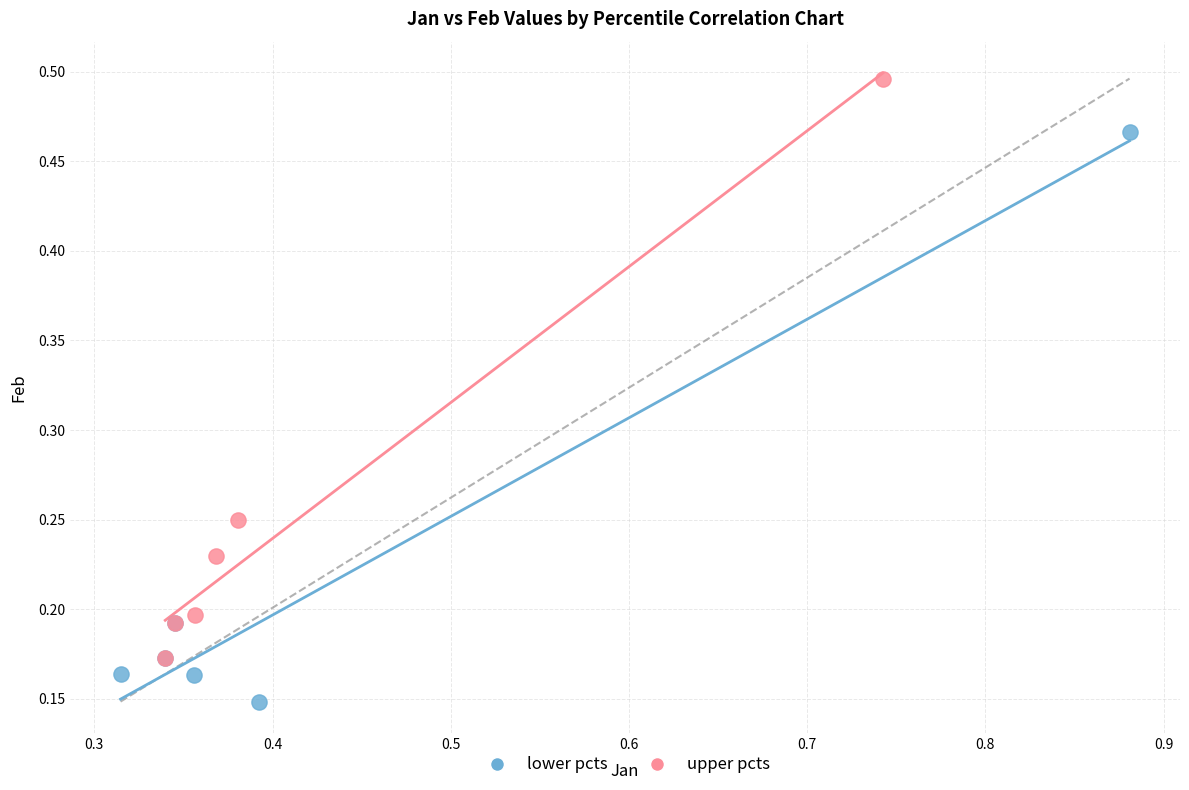

Which series contains the highest Y value?

upper pcts